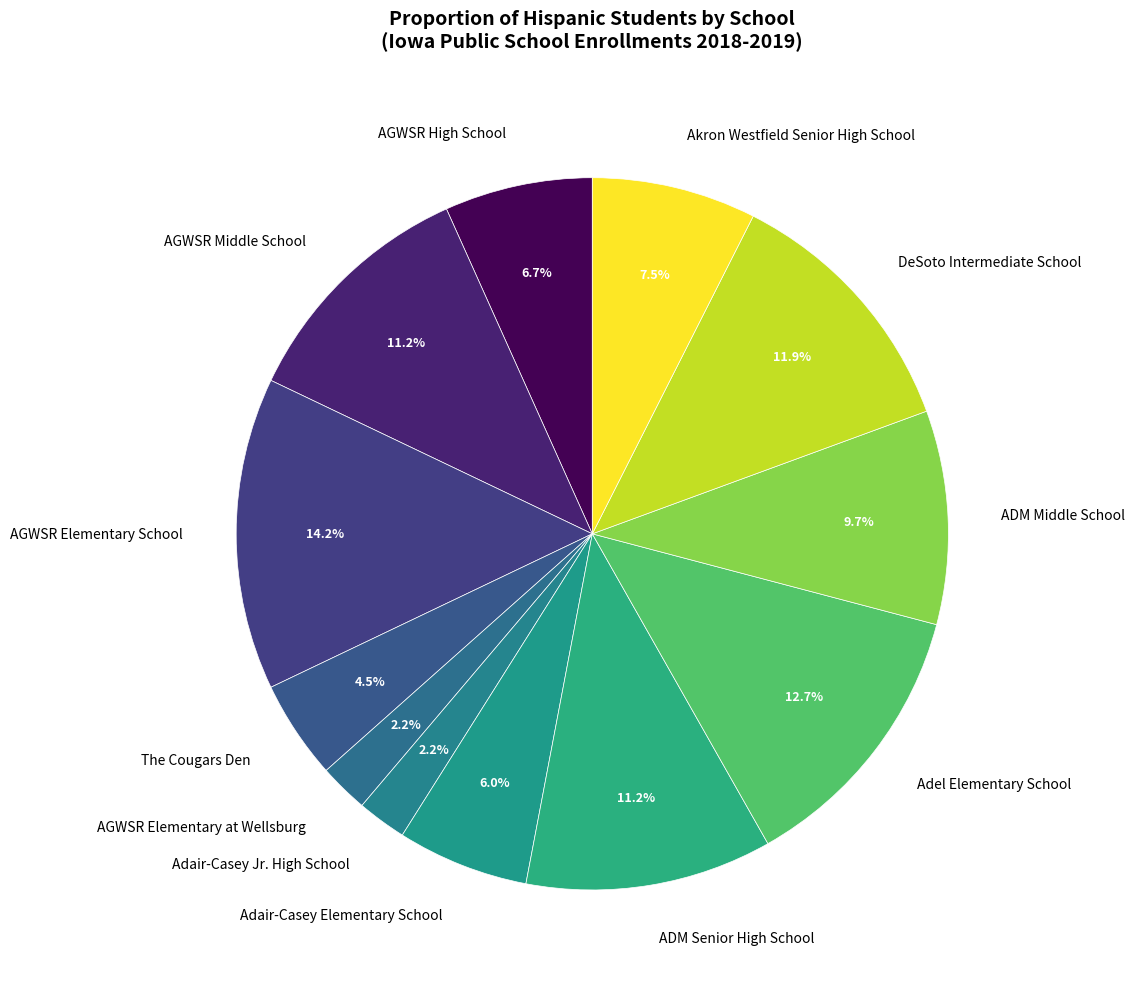

What is the largest slice in the pie chart?

AGWSR Elementary School